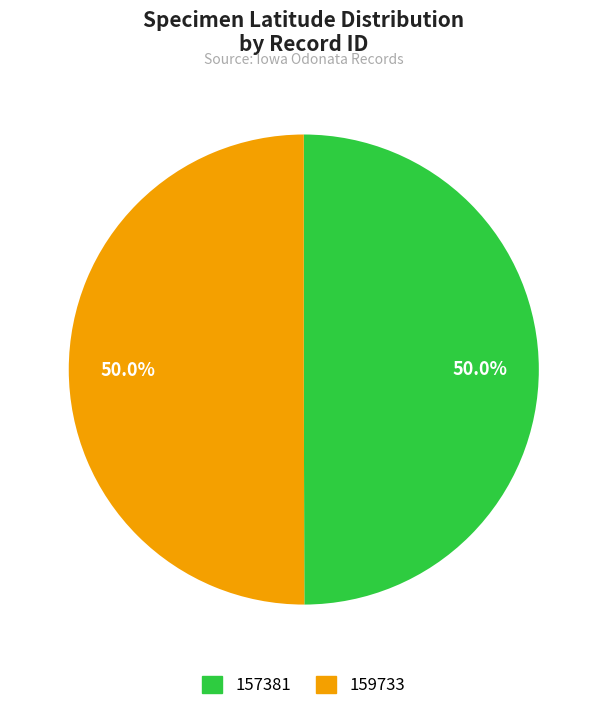

To the nearest percent, what is the average slice percentage?

50%